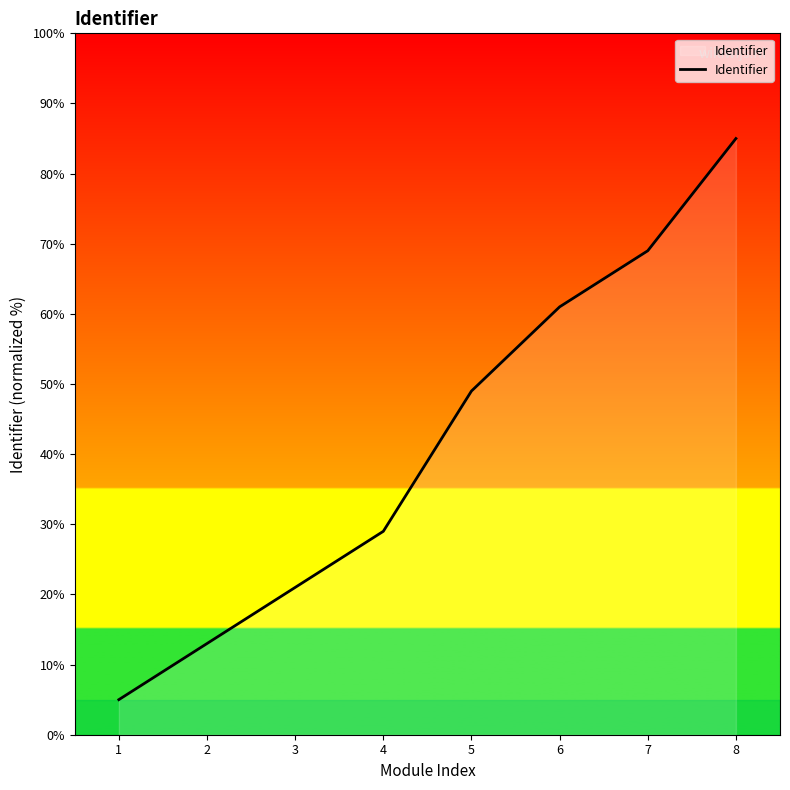

What is the minimum value shown in the chart?

5